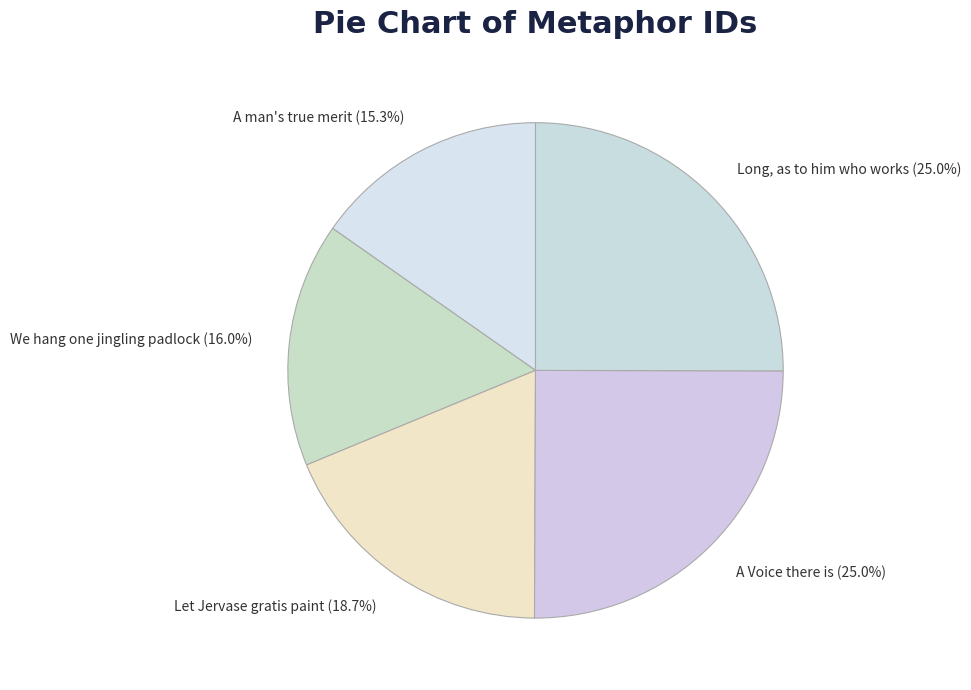

Does A Voice there is represent more than half of the total?

No